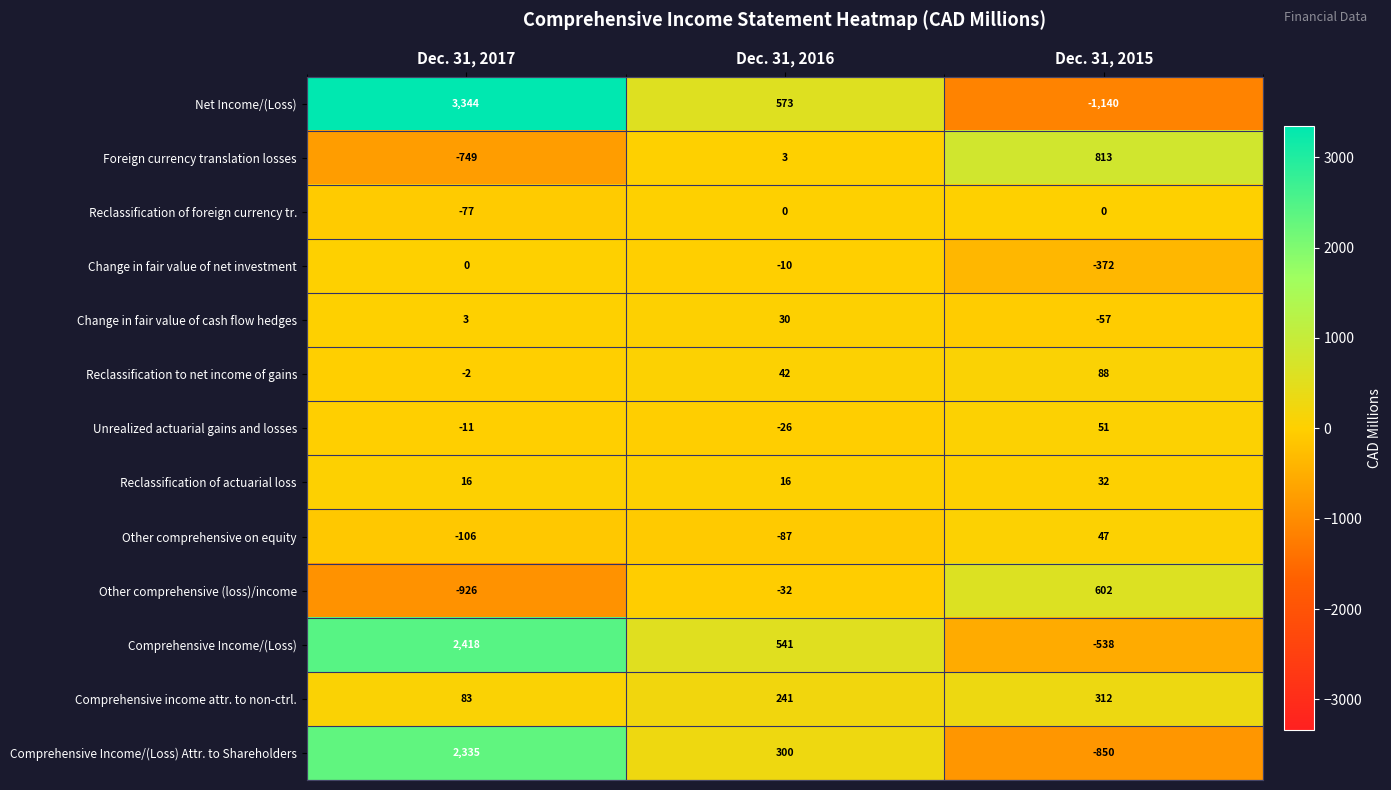

How many data points in Comprehensive income attr. to non-ctrl. are less than 241?

1